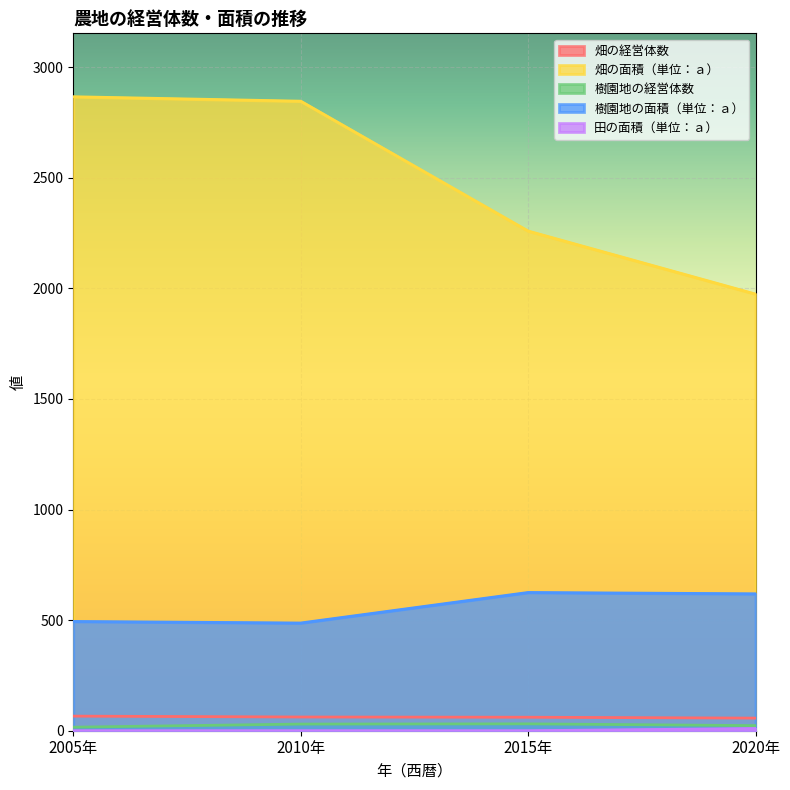

Reading right to left, extract all data points from this chart.

畑の経営体数: 57	61	62	66
畑の面積（単位：ａ）: 1974	2259	2846	2866
樹園地の経営体数: 23	31	30	16
樹園地の面積（単位：ａ）: 619	625	487	494
田の面積（単位：ａ）: 10	0	0	0